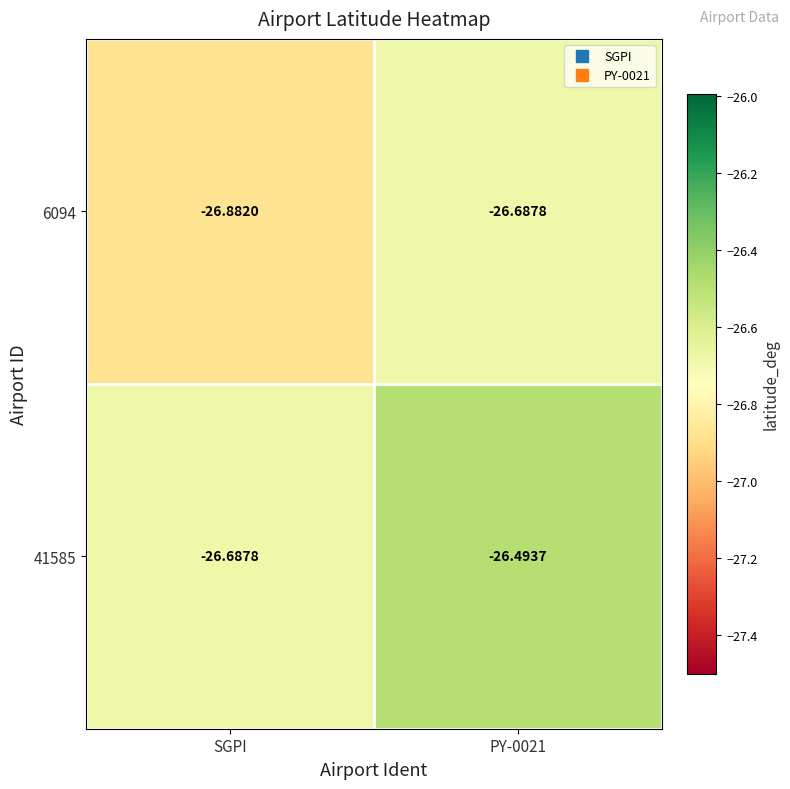

At which category does the chart reach its minimum across all series?

SGPI